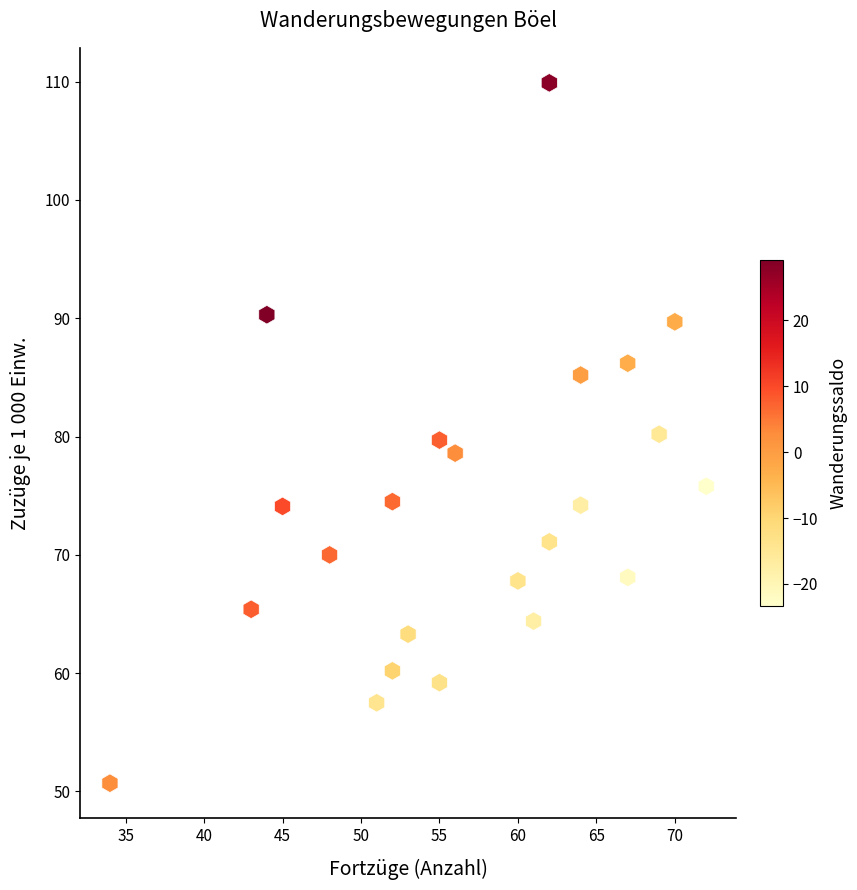

What is the range of Y values (max minus min)?

59.2